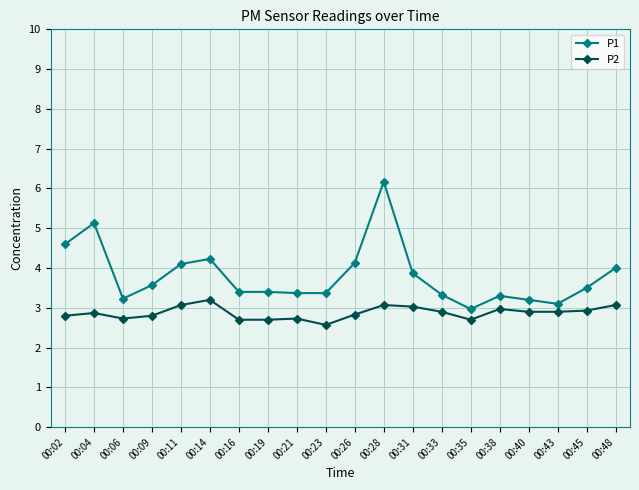

Reading left to right, transcribe all the data shown in this chart.

P1: 00:02=4.6	00:04=5.1	00:06=3.2	00:09=3.6	00:11=4.1	00:14=4.2	00:16=3.4	00:19=3.4	00:21=3.4	00:23=3.4	00:26=4.1	00:28=6.2	00:31=3.9	00:33=3.3	00:35=3.0	00:38=3.3	00:40=3.2	00:43=3.1	00:45=3.5	00:48=4.0
P2: 00:02=2.8	00:04=2.9	00:06=2.7	00:09=2.8	00:11=3.1	00:14=3.2	00:16=2.7	00:19=2.7	00:21=2.7	00:23=2.6	00:26=2.8	00:28=3.1	00:31=3.0	00:33=2.9	00:35=2.7	00:38=3.0	00:40=2.9	00:43=2.9	00:45=2.9	00:48=3.1